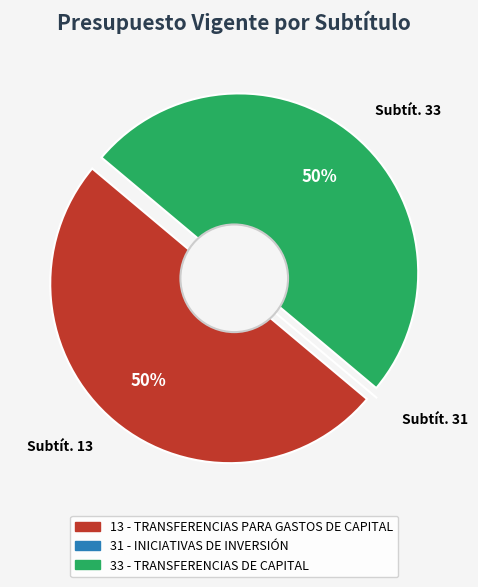

Is it true that 13 - TRANSFERENCIAS PARA GASTOS DE CAPITAL is 57% of the pie?

False